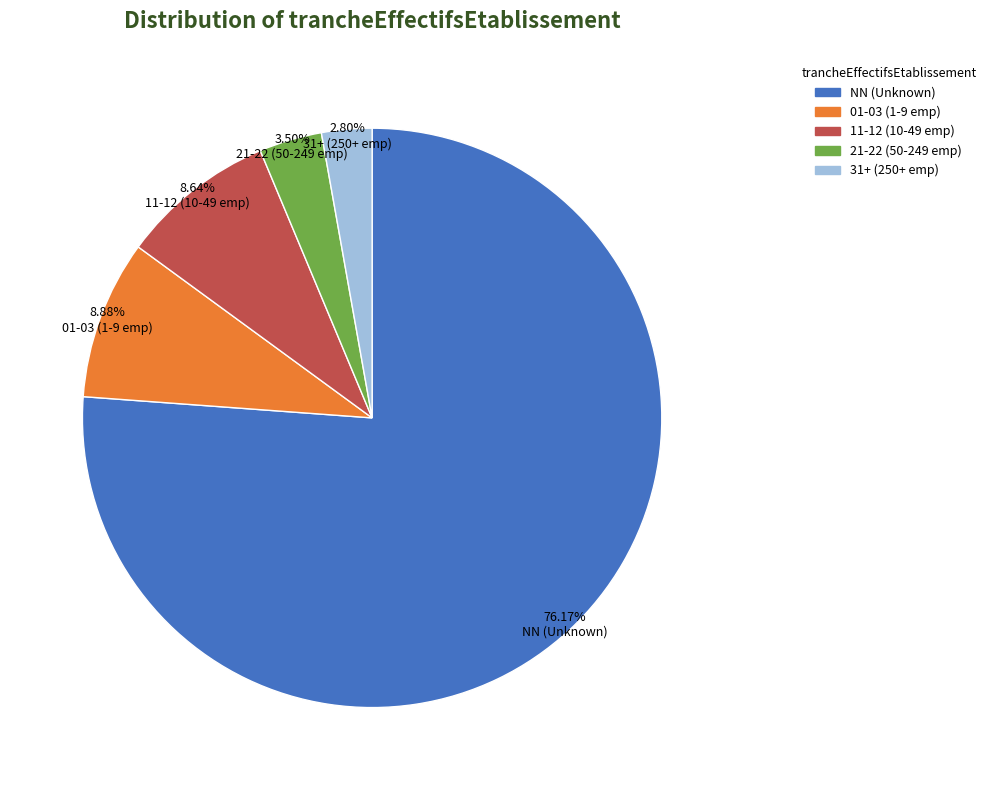

What is the ratio of the value at 01-03 (1-9 emp) to the value at 11-12 (10-49 emp)?

1.0